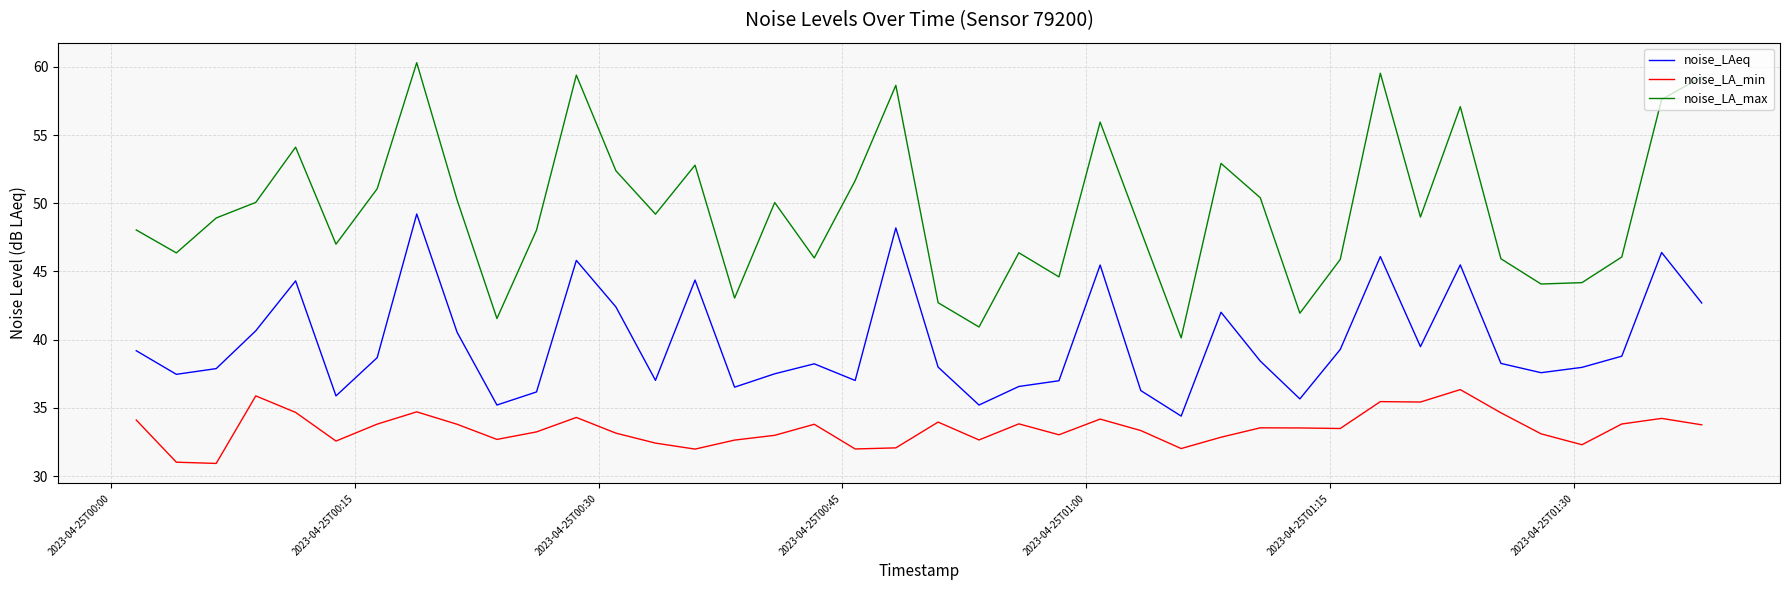

Which series has the largest range (max minus min)?

noise_LA_max